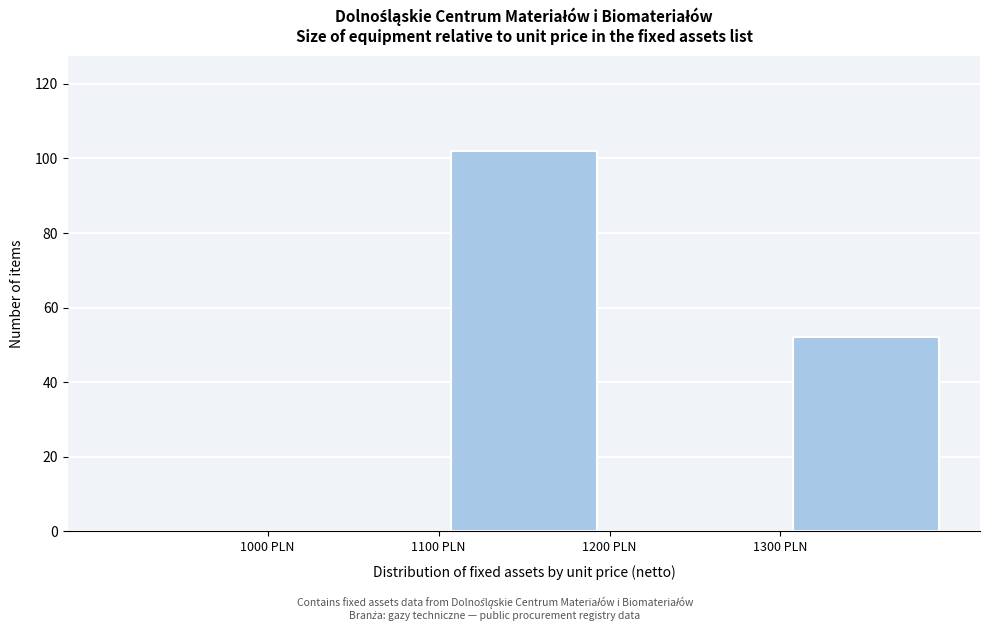

Which range on the x-axis has the tallest bar?

1100 to 1200